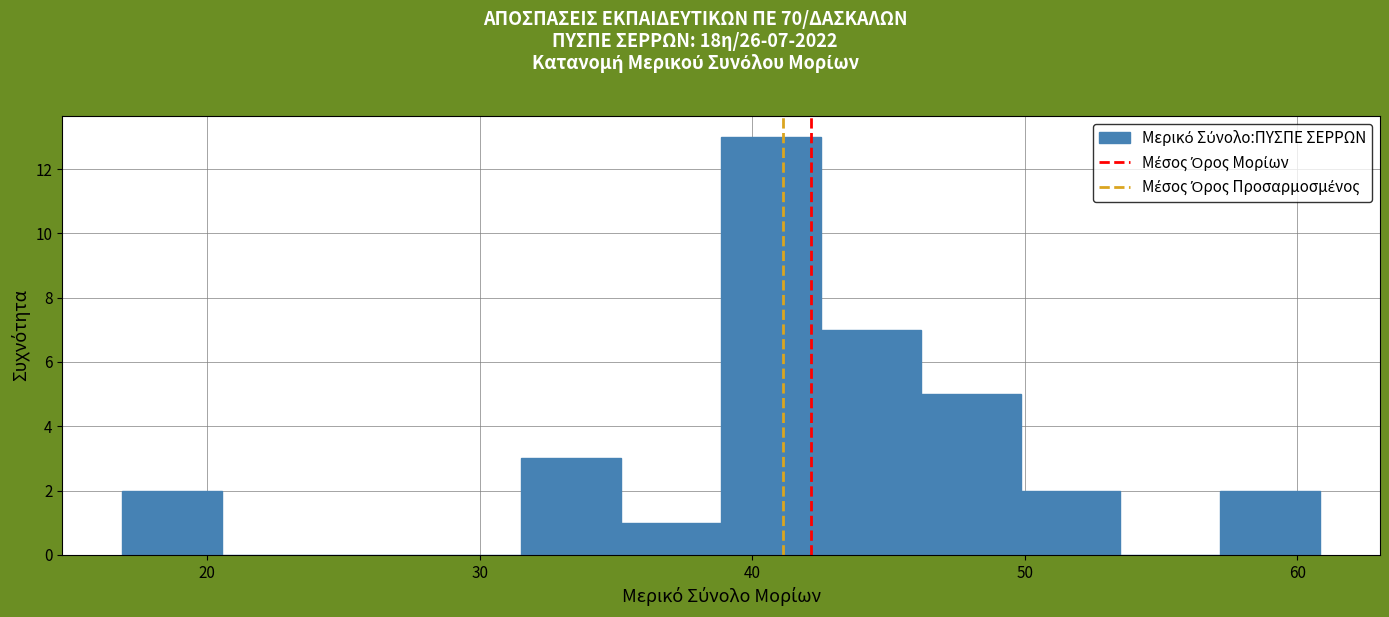

Read against the x-axis, roughly where is the centre of the tallest bar?

41